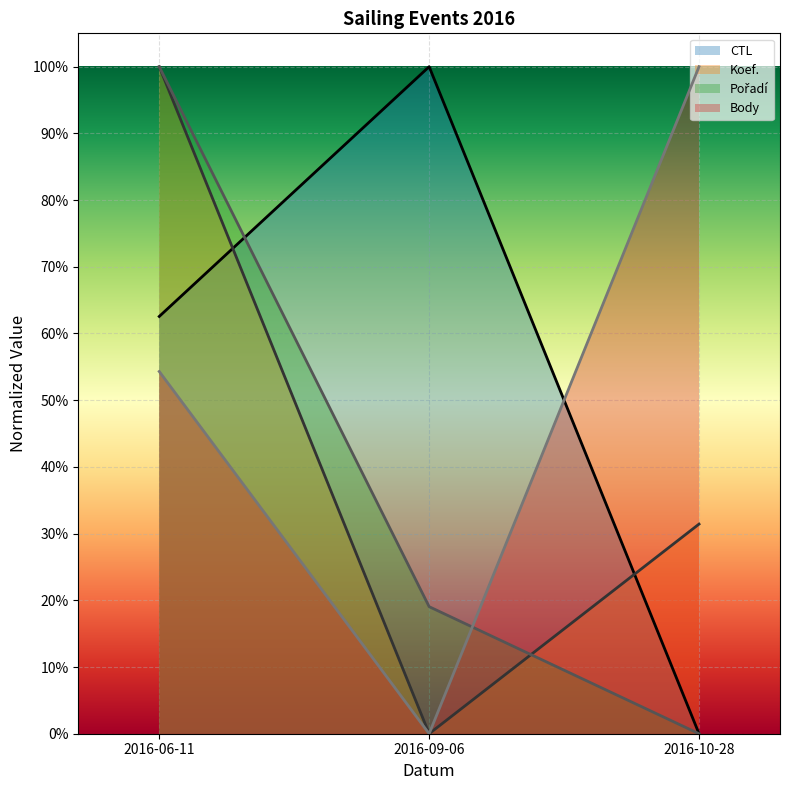

What is the sum of all Pořadí values?

1.2